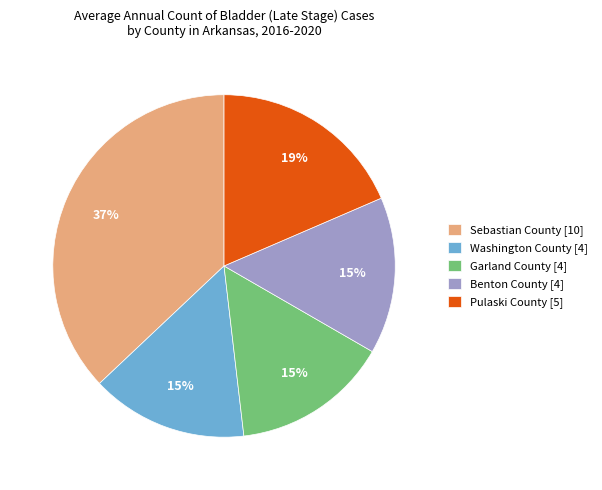

Count the number of slices in the pie.

5